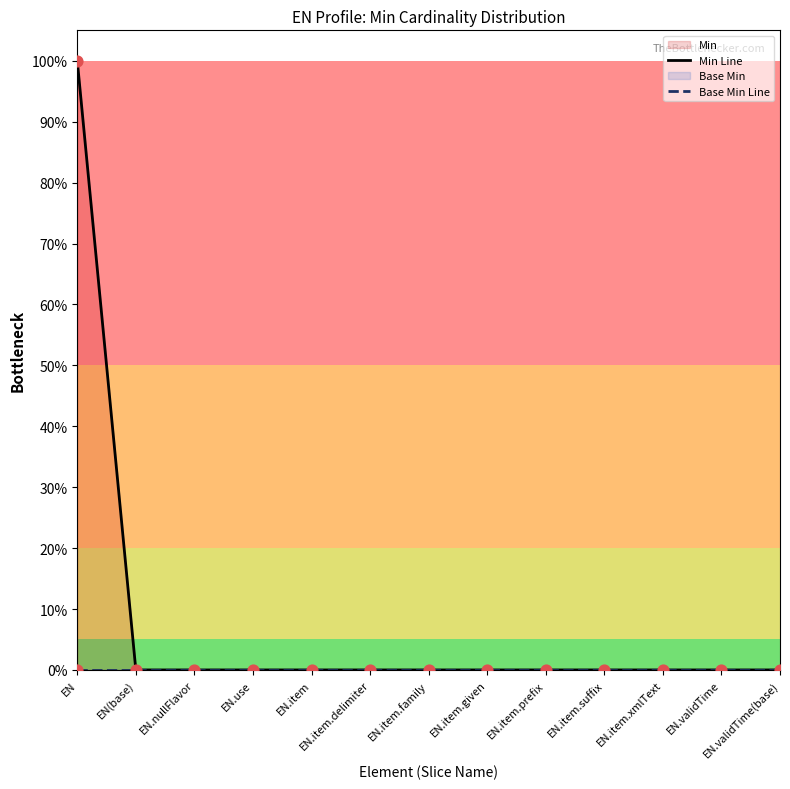

Which series has the largest total across all categories?

Min Line